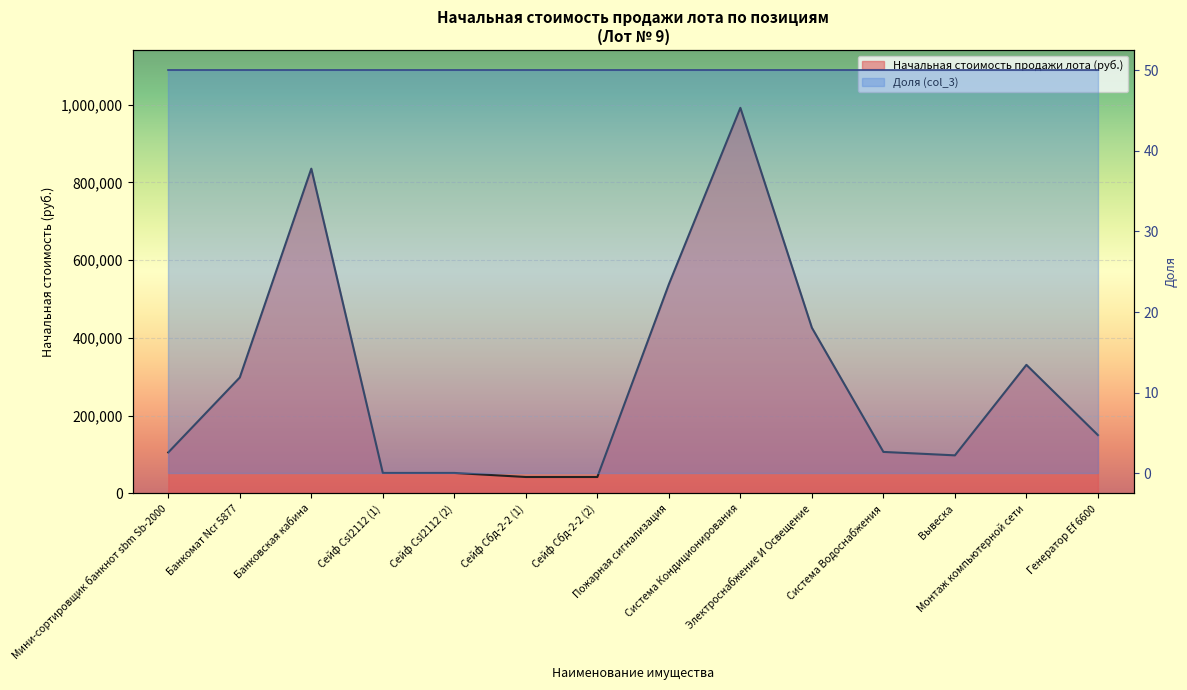

Reading right to left, transcribe all the data shown in this chart.

150048.9	330655.4	97940.6	106779.7	426048.6	991525.4	537809.4	42292.4	42292.4	52726.3	52726.3	835158.2	298243.9	105480.0